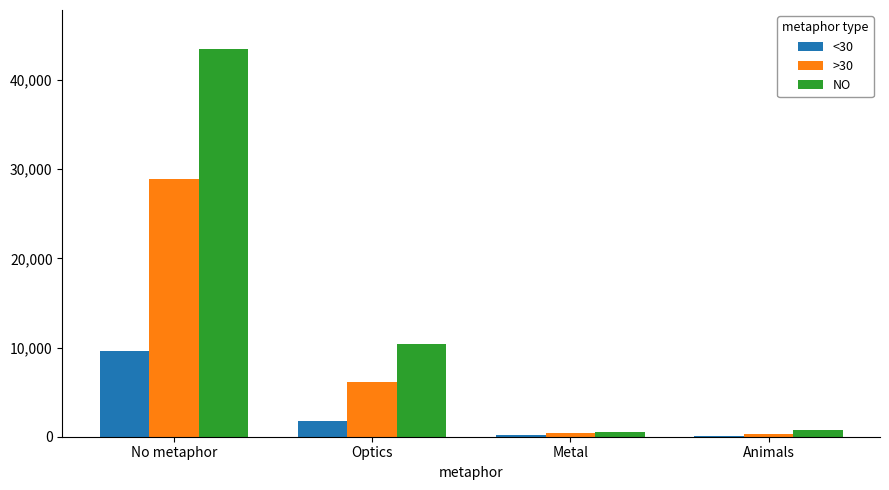

How many data points does each series have?

4